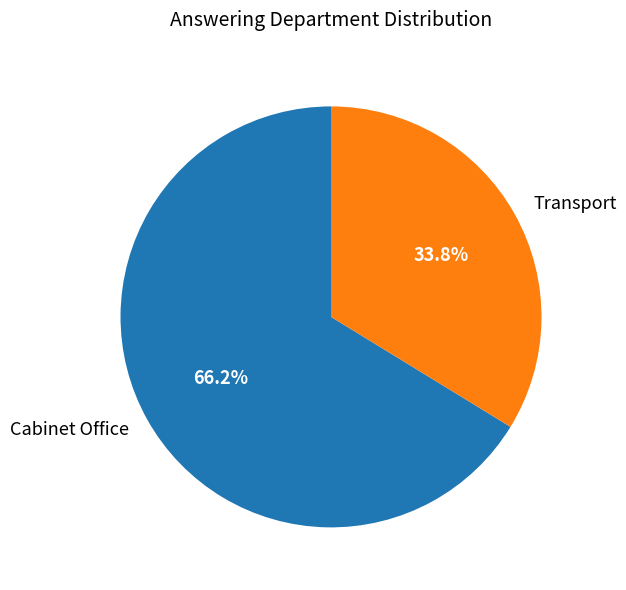

To the nearest percent, what is the combined percentage of Transport and Cabinet Office?

100%